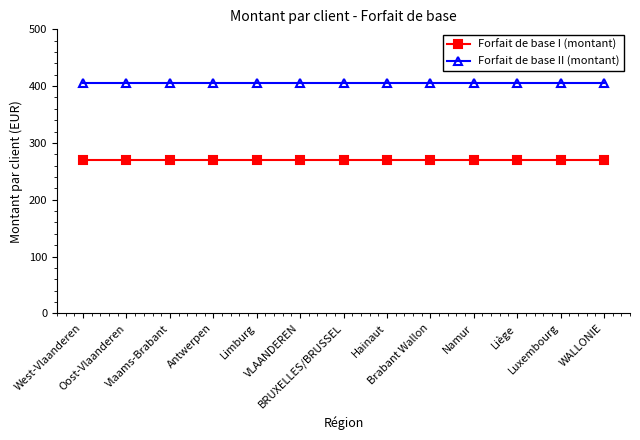

Rank the series at WALLONIE from lowest to highest value.

Forfait de base I (montant), Forfait de base II (montant)